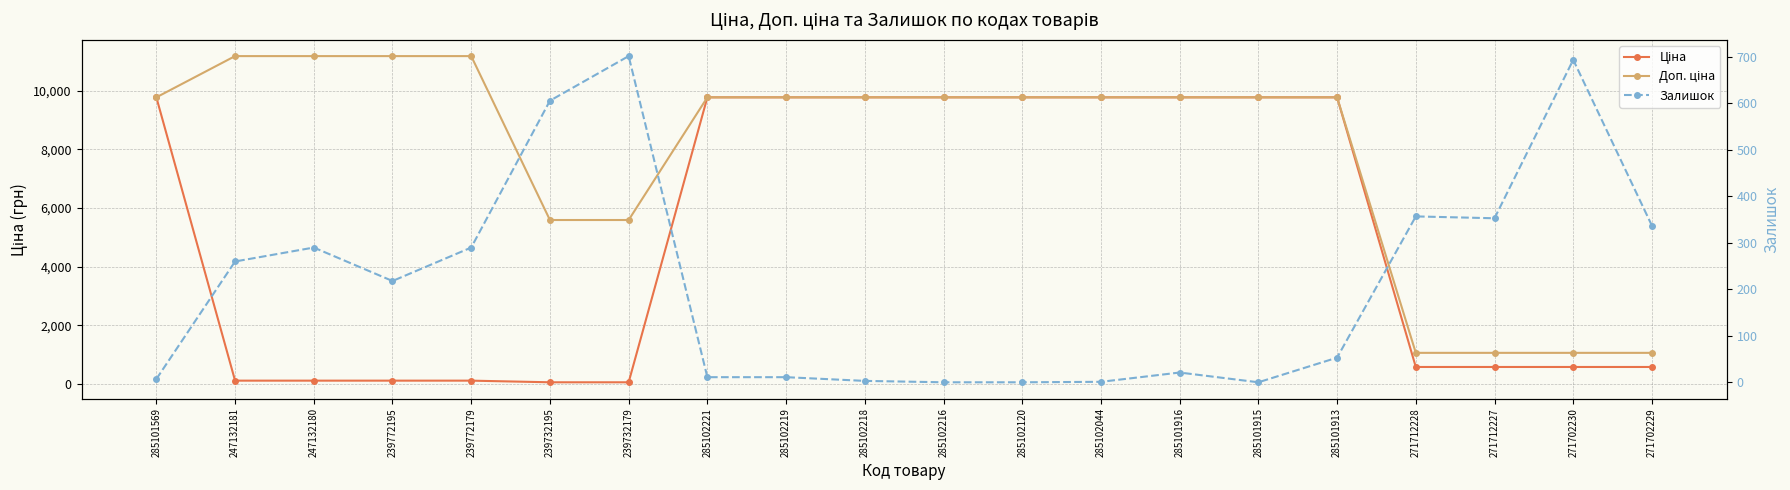

Between 285102221 and 285102219, which series saw the biggest shift?

Ціна